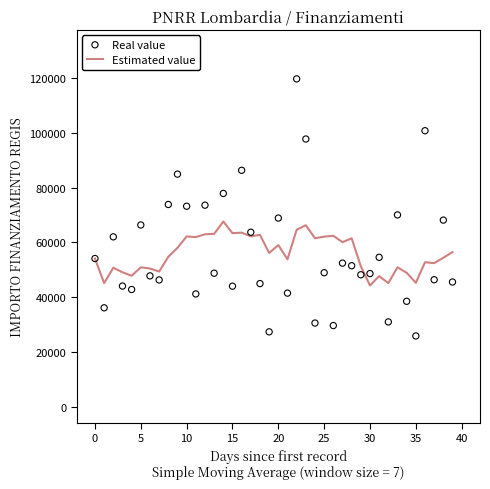

Which series has the largest total across all categories?

Real value